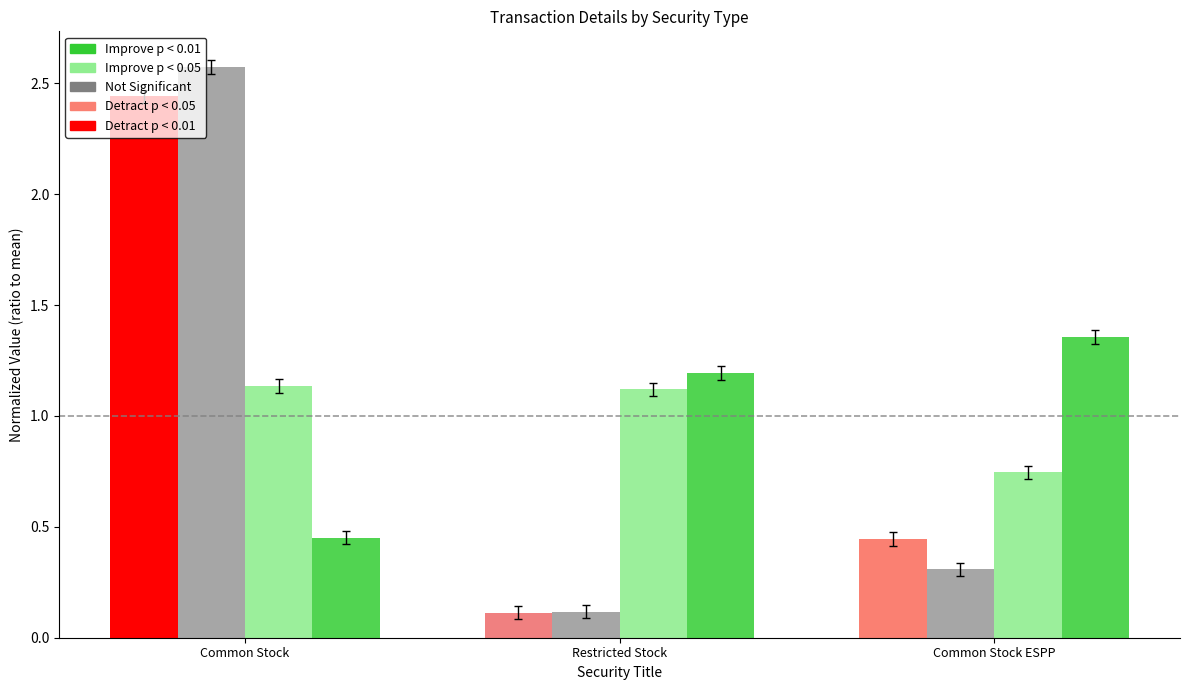

What is the maximum value shown in the chart?

2.6